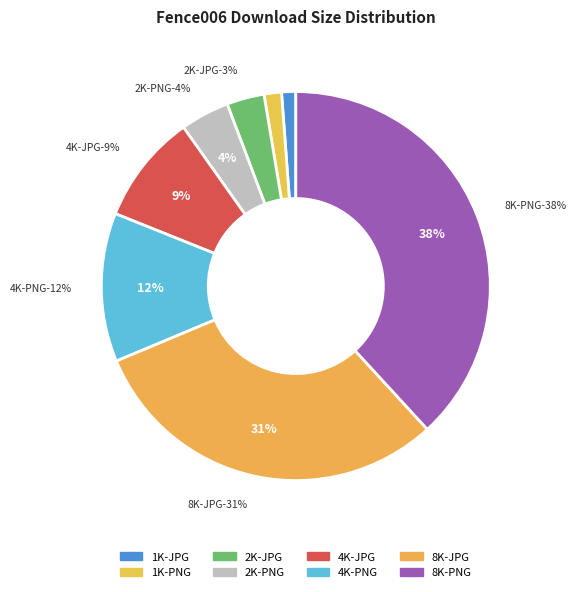

Does 2K-PNG represent more than half of the total?

No